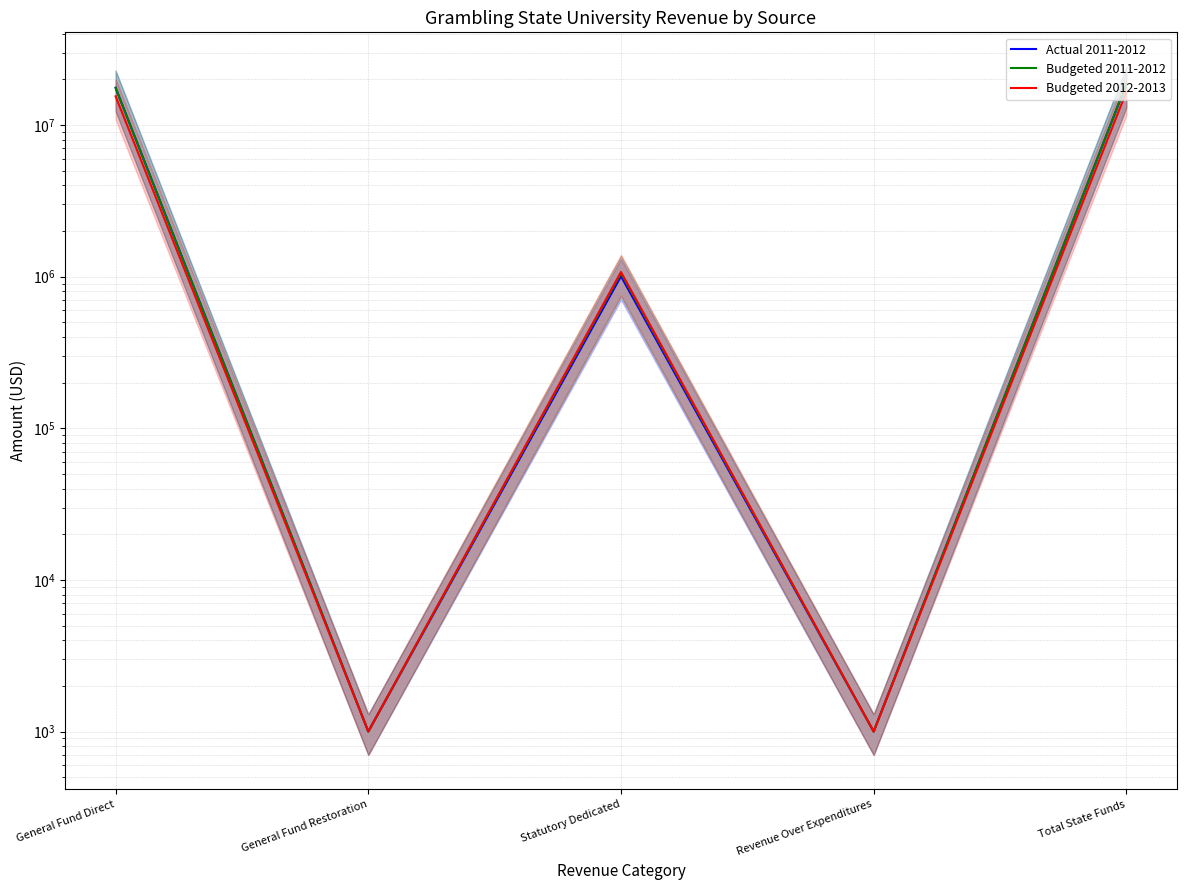

What is the greatest value displayed?

18606296.0